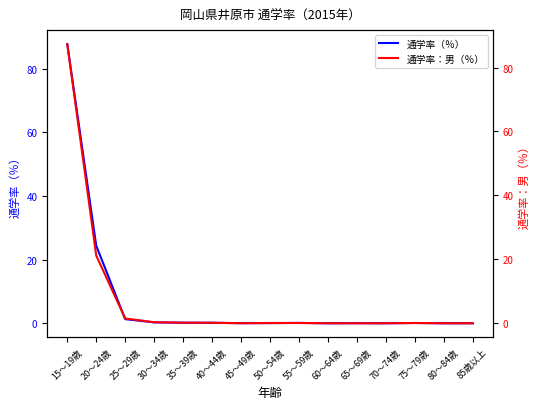

Reading right to left, extract all data points from this chart.

通学率（％）: 85歳以上=0.0	80～84歳=0.0	75～79歳=0.1	70～74歳=0.0	65～69歳=0.0	60～64歳=0.0	55～59歳=0.1	50～54歳=0.0	45～49歳=0.0	40～44歳=0.1	35～39歳=0.2	30～34歳=0.3	25～29歳=1.3	20～24歳=24.4	15～19歳=87.7
通学率：男（％）: 85歳以上=0.0	80～84歳=0.0	75～79歳=0.1	70～74歳=0.0	65～69歳=0.0	60～64歳=0.0	55～59歳=0.1	50～54歳=0.1	45～49歳=0.0	40～44歳=0.2	35～39歳=0.2	30～34歳=0.3	25～29歳=1.5	20～24歳=21.2	15～19歳=87.3